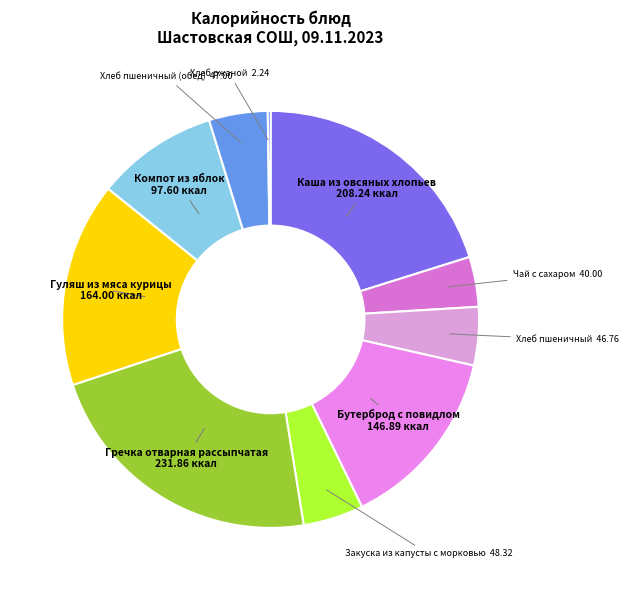

True or false: Хлеб пшеничный accounts for 5% of the total.

True